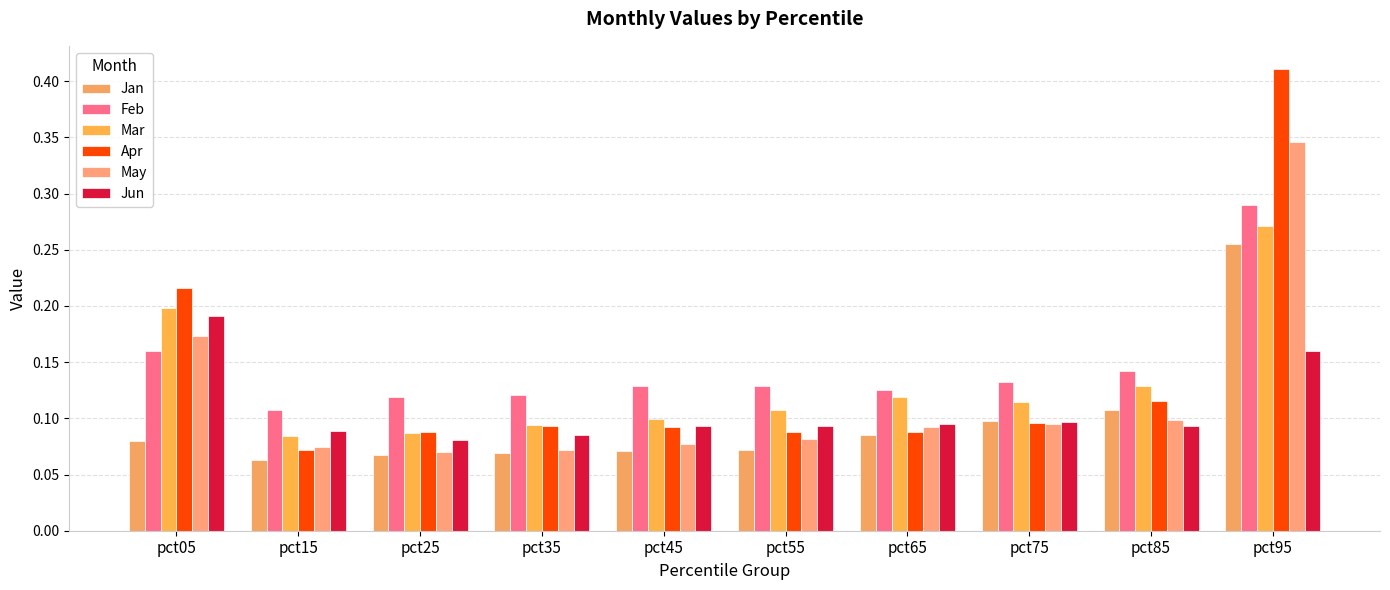

How many groups of bars are there?

10